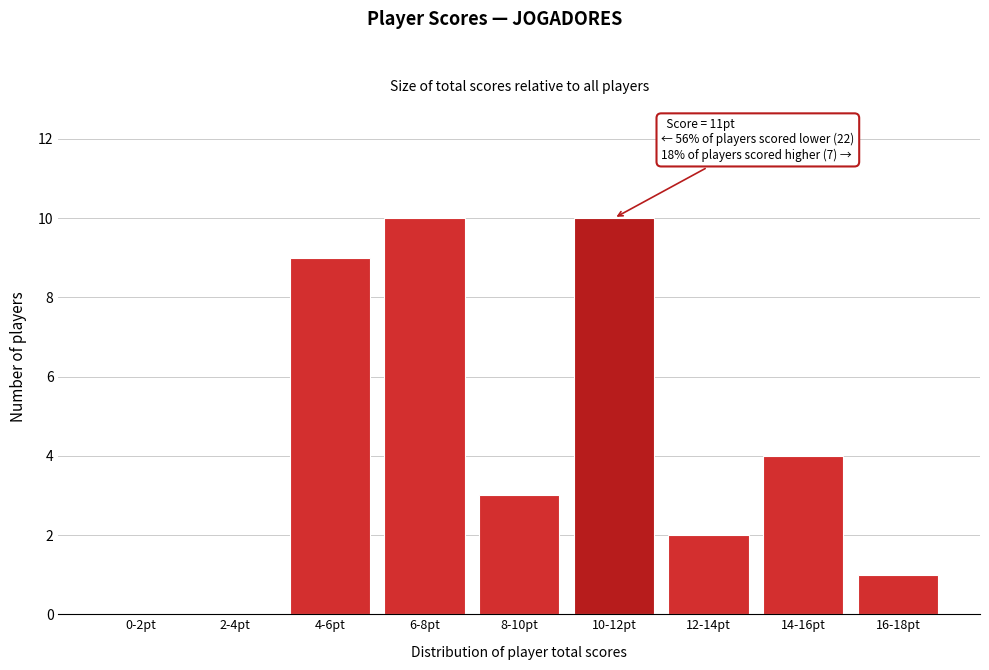

Reading left to right, list all the values displayed in this chart.

0-2pt=0	2-4pt=0	4-6pt=9	6-8pt=10	8-10pt=3	10-12pt=10	12-14pt=2	14-16pt=4	16-18pt=1